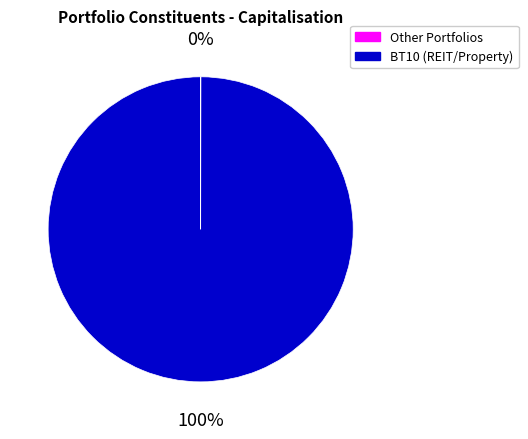

Is it true that BT10 (REIT/Property) is 100% of the pie?

True